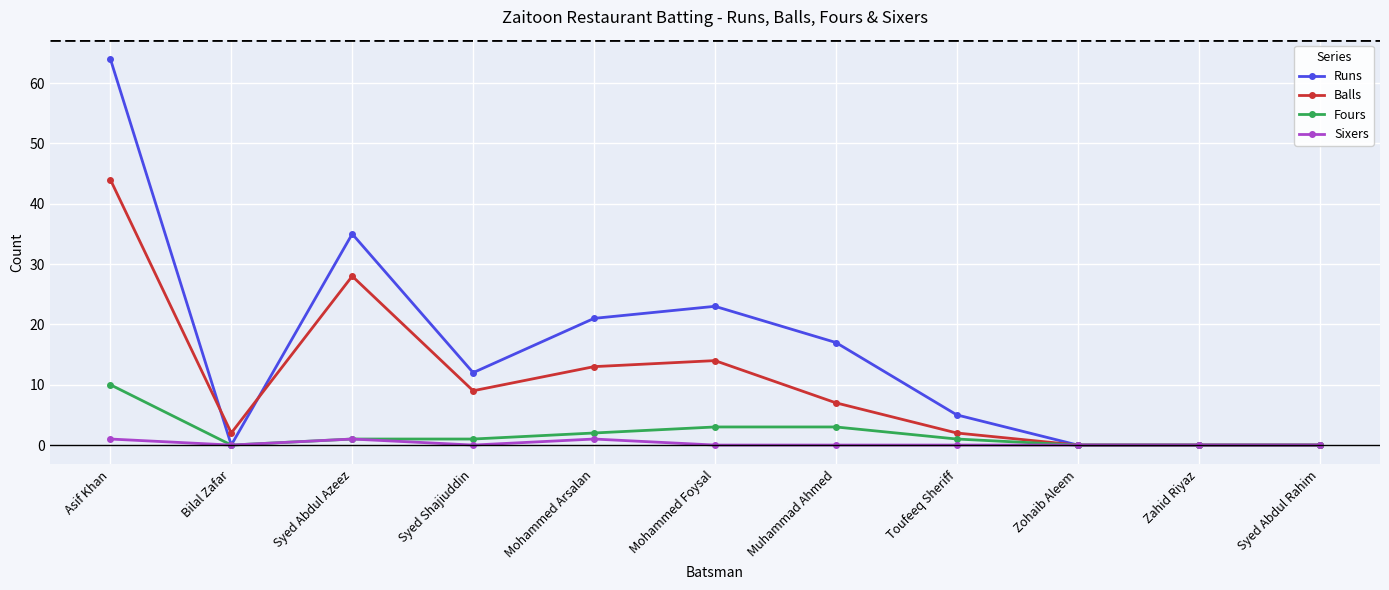

What is the difference between the Sixers values at Mohammed Arsalan and Syed Shajiuddin?

1